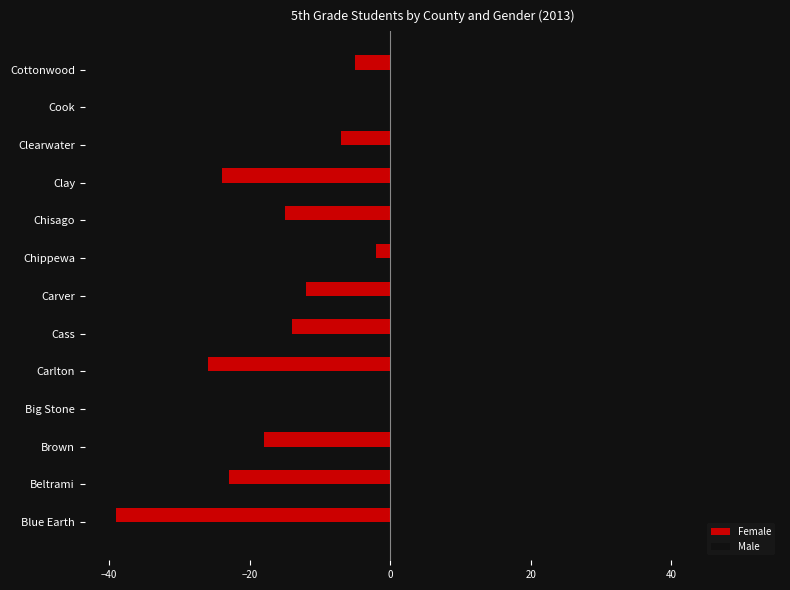

Which series has the largest total across all categories?

Male